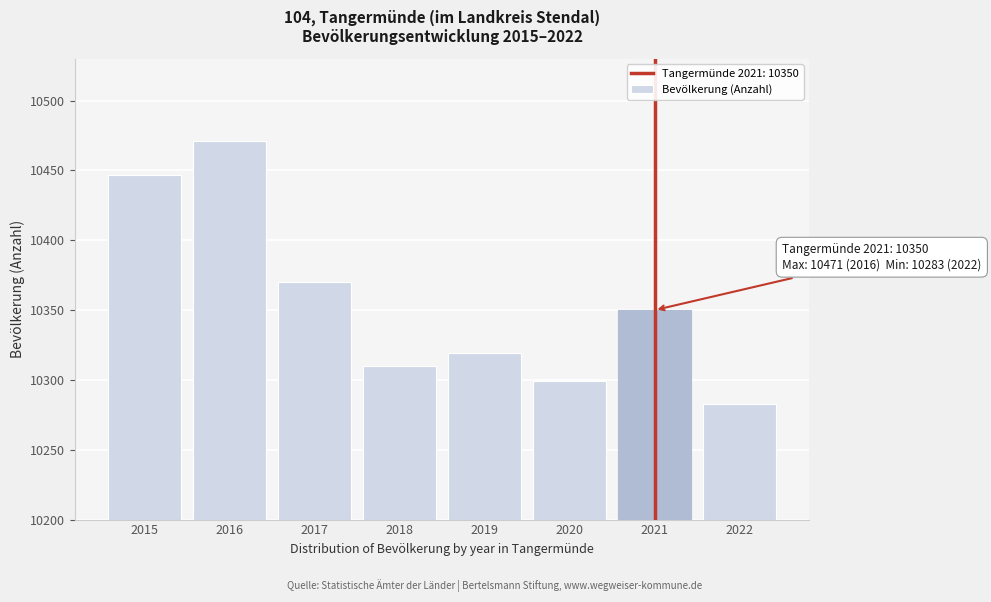

Reading left to right, transcribe all the data shown in this chart.

2015=10447	2016=10471	2017=10370	2018=10310	2019=10319	2020=10299	2021=10350	2022=10283